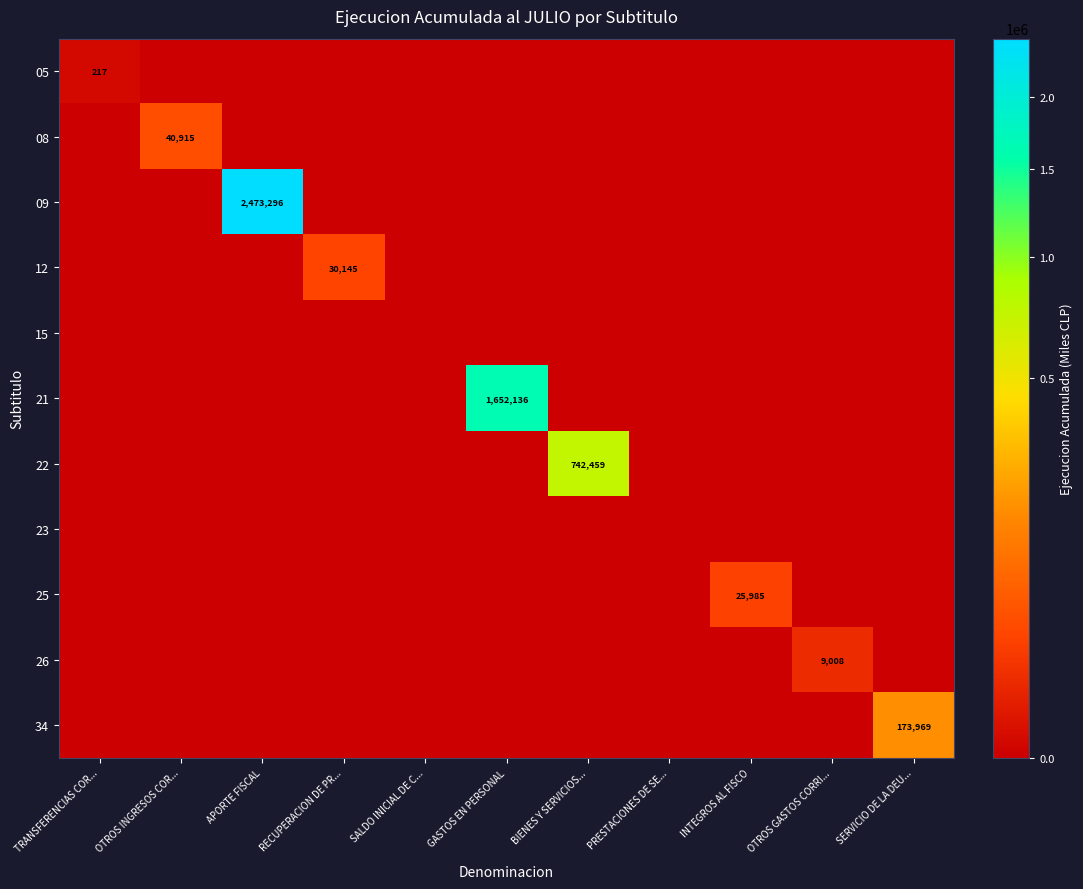

True or false: 05 has a value of 217 at TRANSFERENCIAS COR....

True